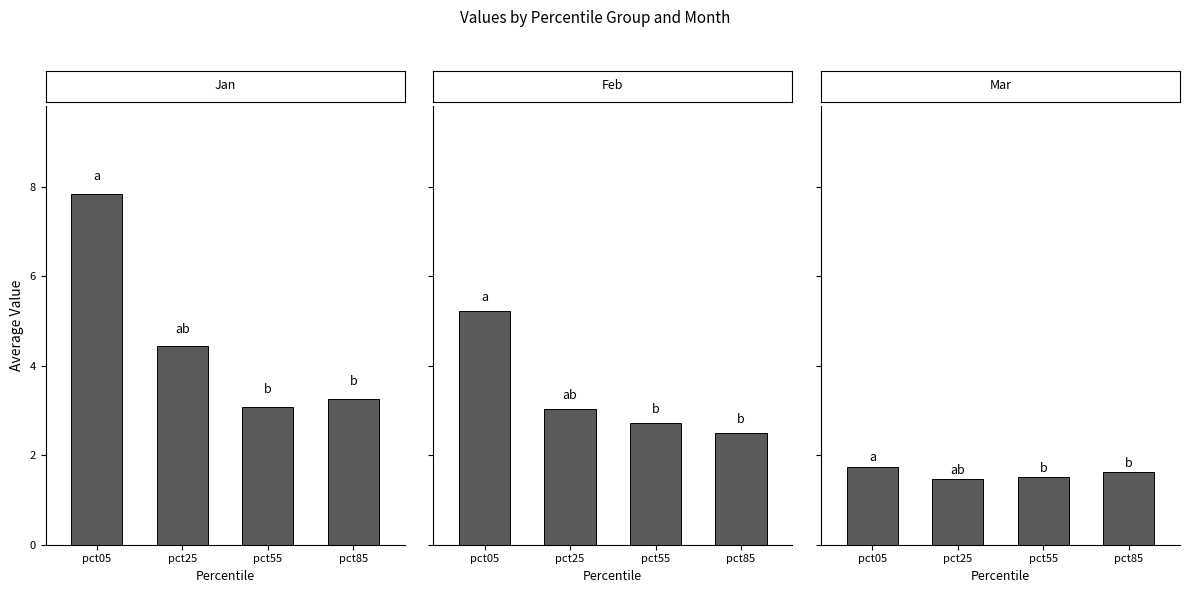

Which series has the largest total across all categories?

Jan